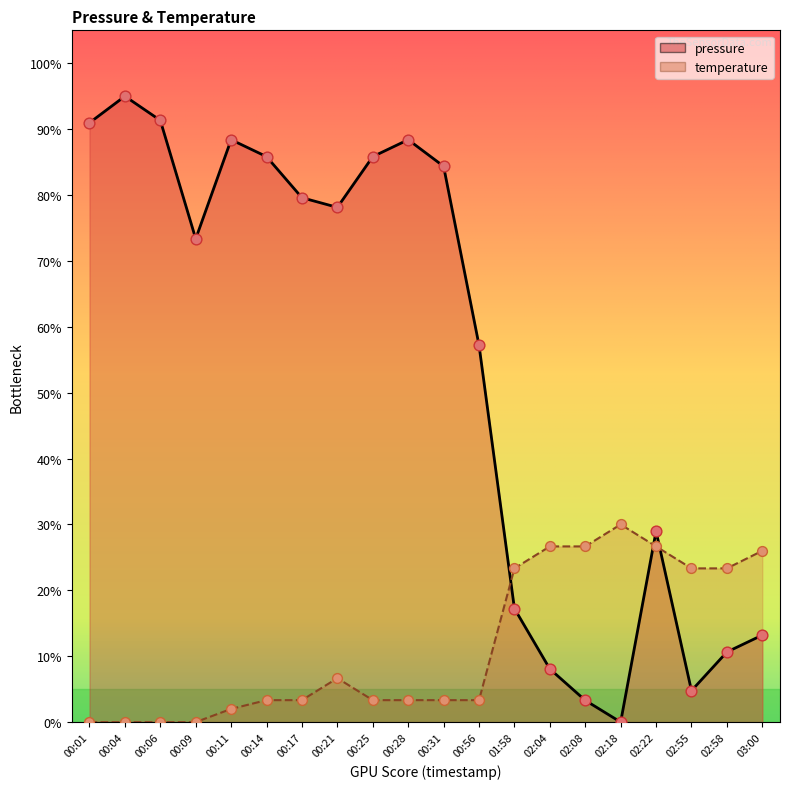

Which series contains the lowest Y value?

pressure